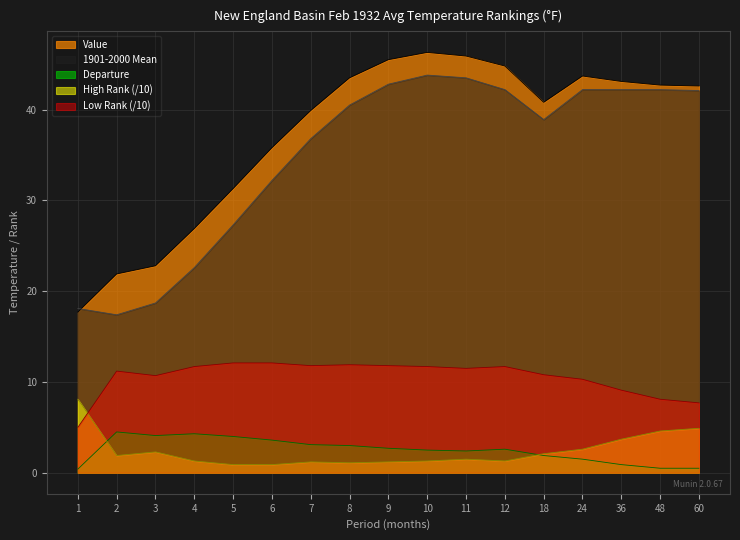

Which has a higher value, 24 or 10?

10